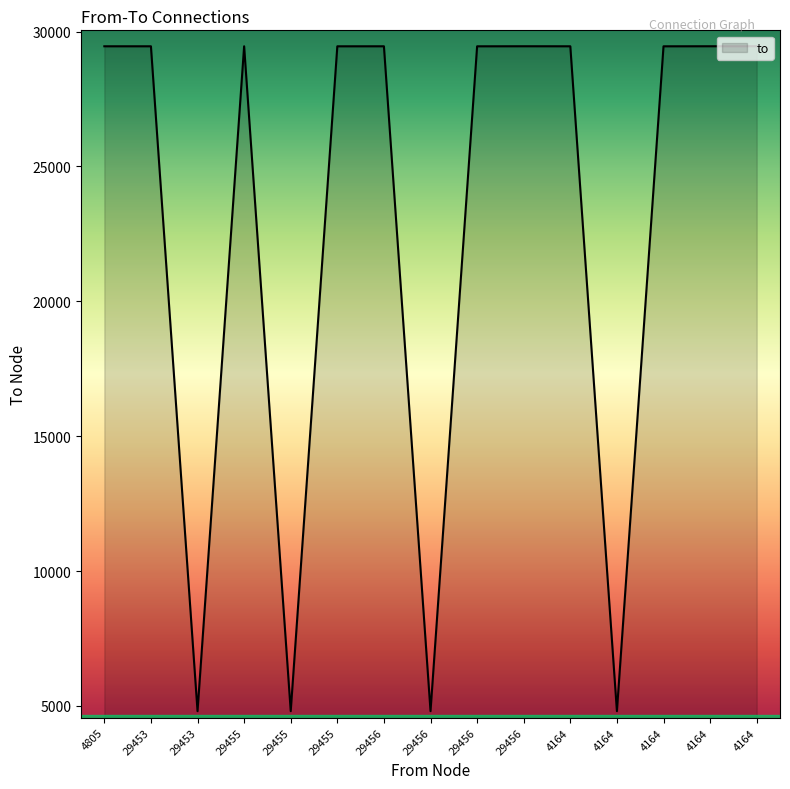

Does the chart have visible grid lines?

No